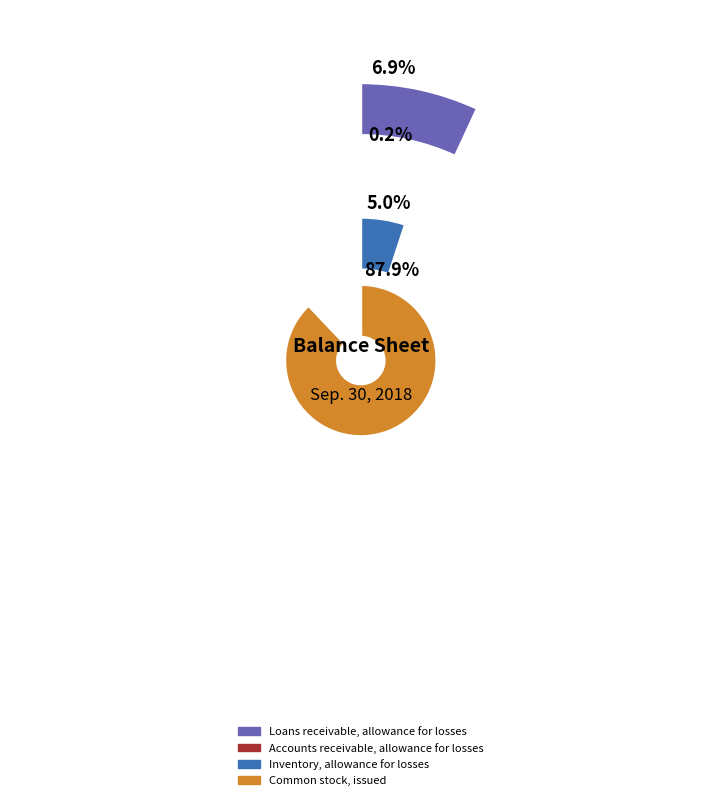

Count the number of slices in the pie.

4